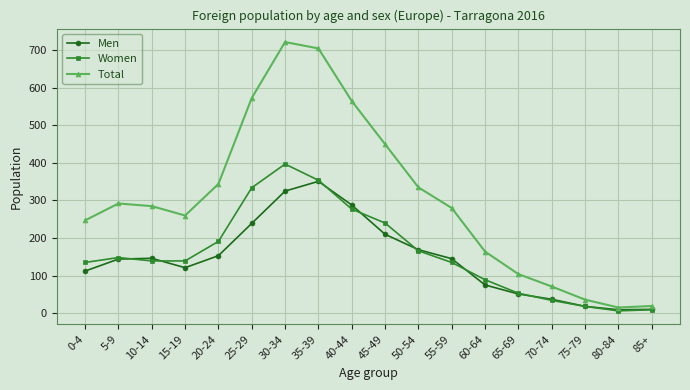

What is the label of the 17th point from the right?

5-9